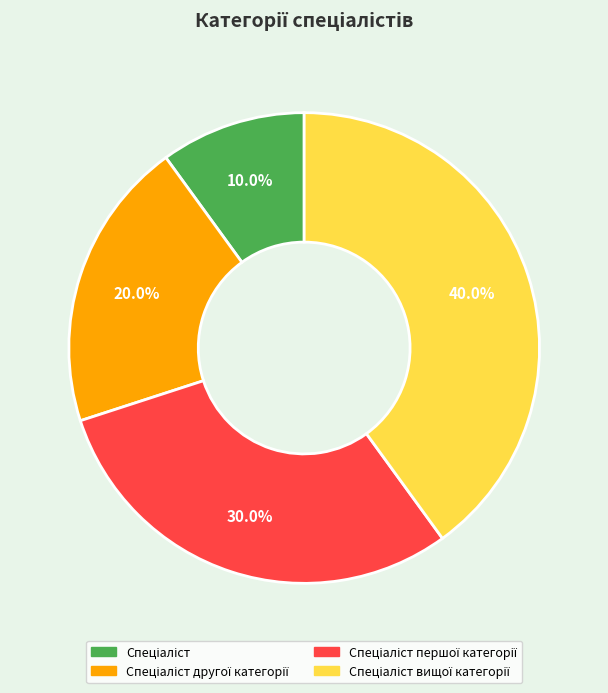

Does any single category account for the majority?

No